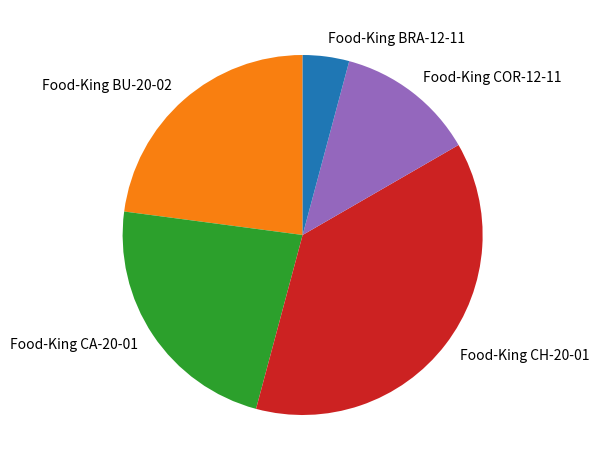

Which category has the smallest portion of the pie?

Food-King BRA-12-11